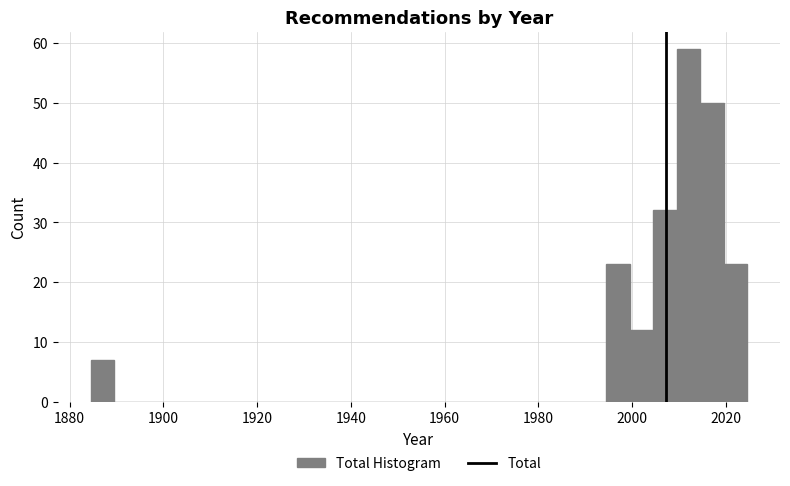

Around what value on the x-axis is the tallest bar? Give the approximate position of its centre, as read against the axis.

2012